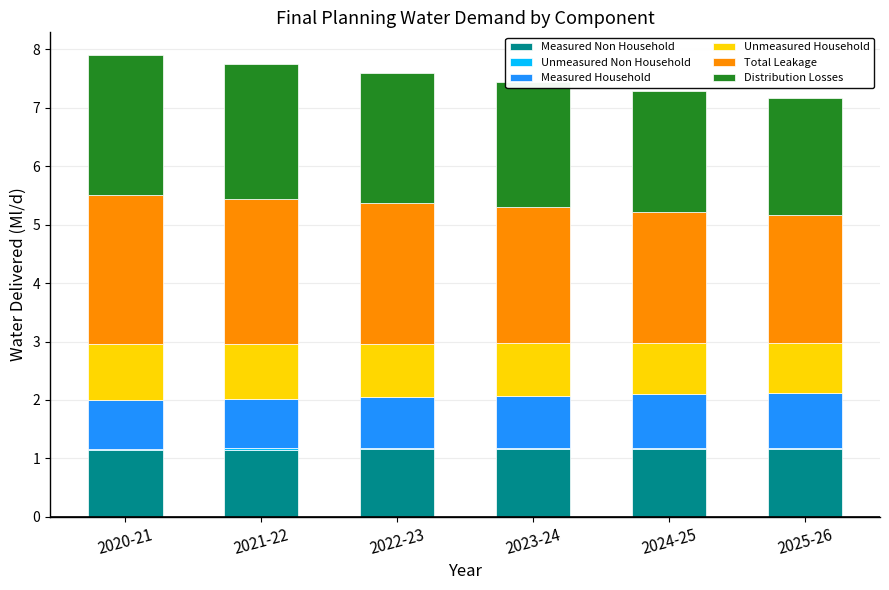

At how many categories does at least one series exceed 0?

6